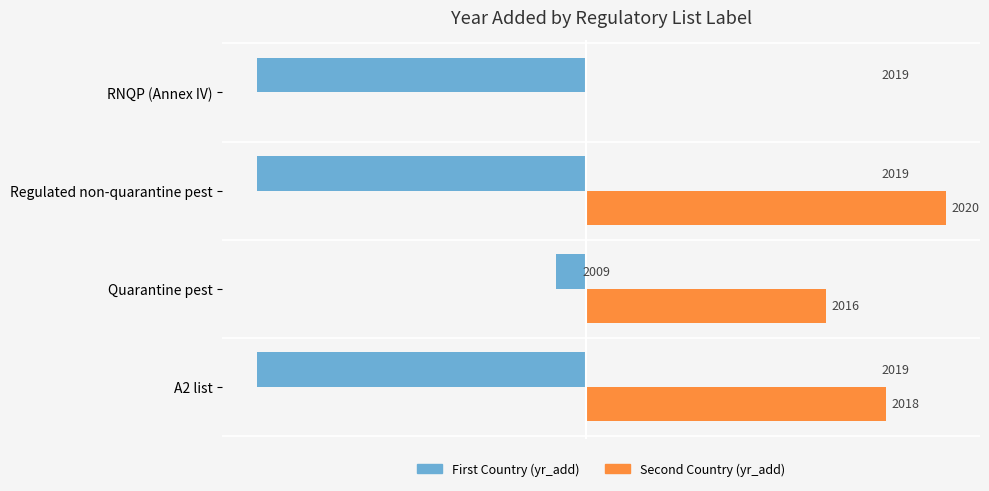

What are all the series names shown in the legend?

First Country (yr_add), Second Country (yr_add)